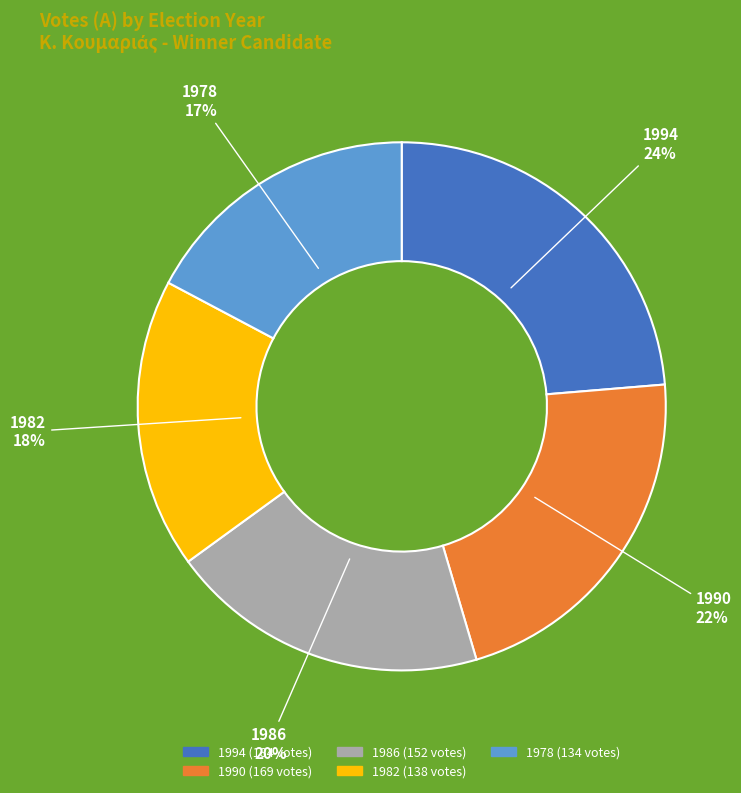

How many segments does this pie chart have?

5